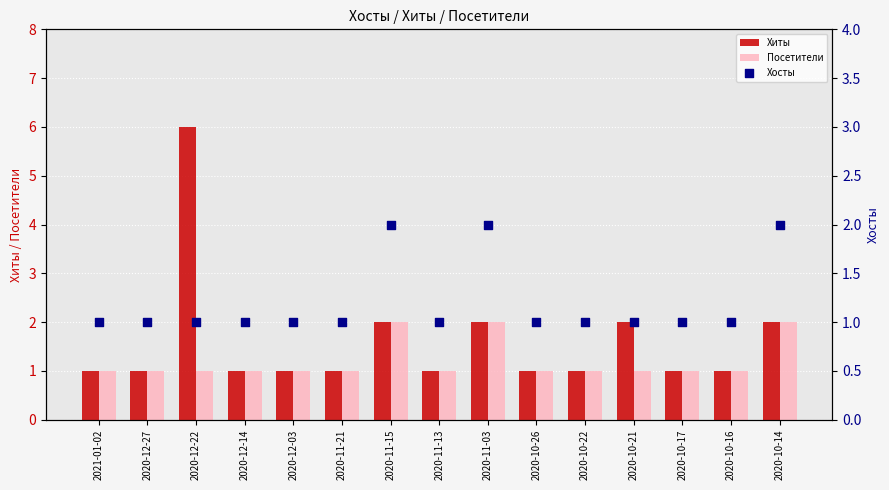

Which series has the largest total across all categories?

Хиты